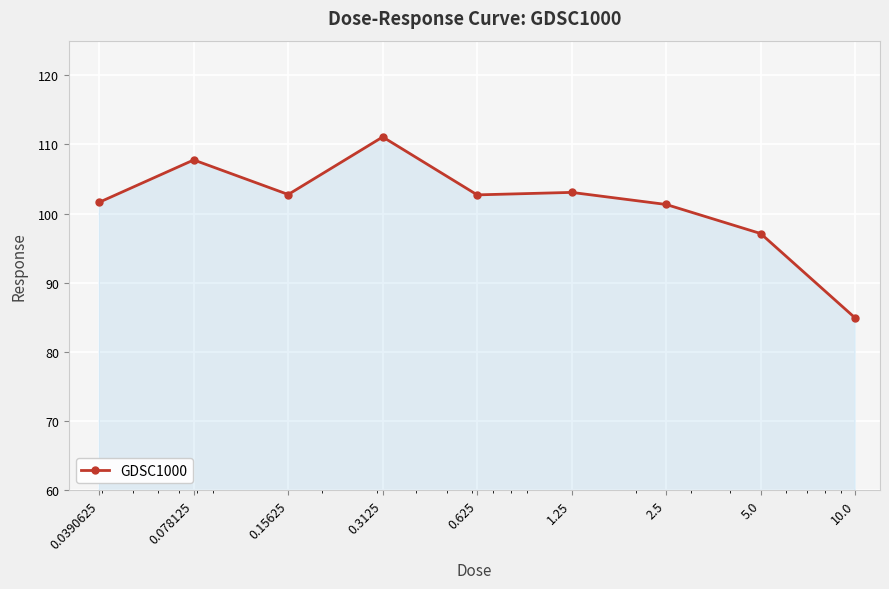

What is the minimum value shown in the chart?

84.9